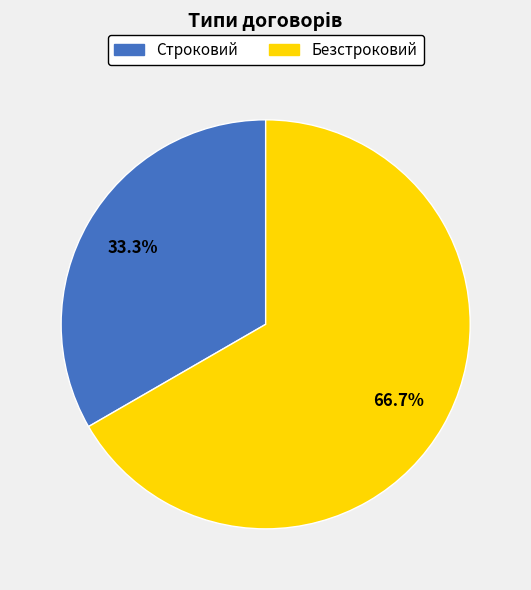

Is it true that Безстроковий is 67% of the pie?

True